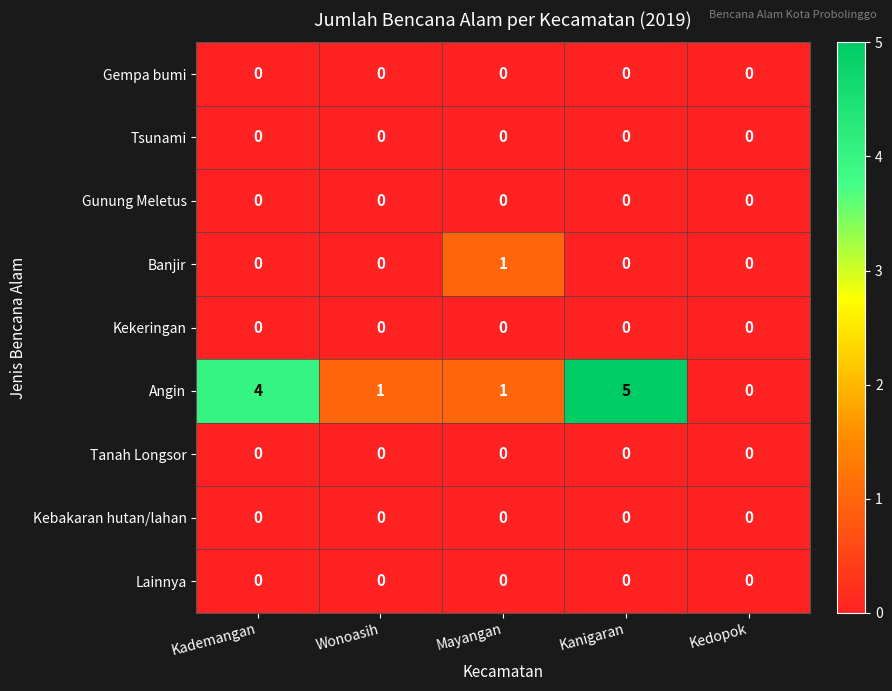

Which series has the largest range (max minus min)?

Angin